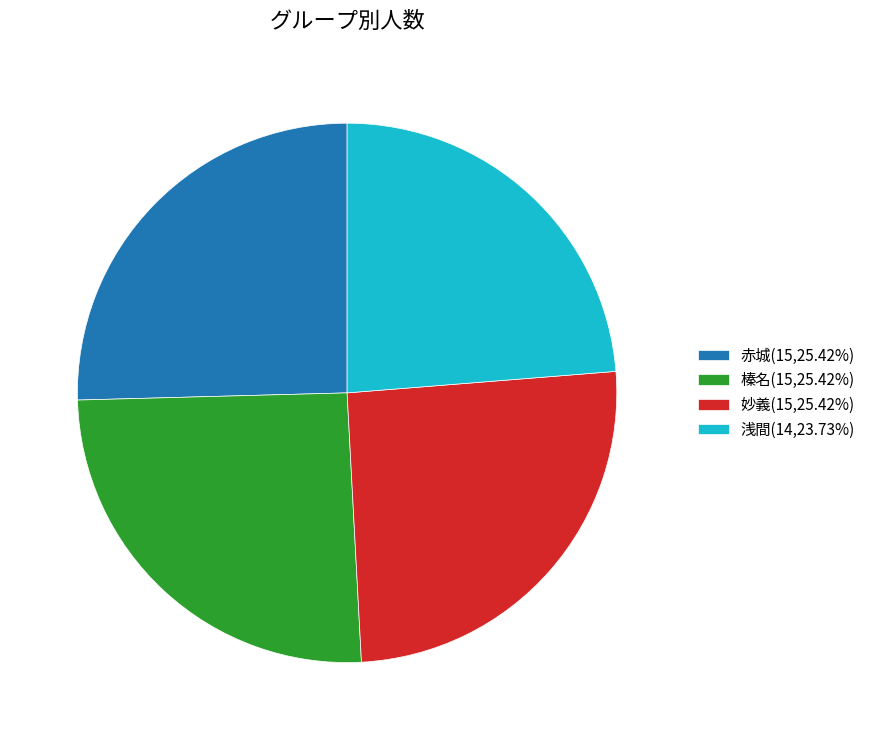

Is it true that 浅間 is 24% of the pie?

True